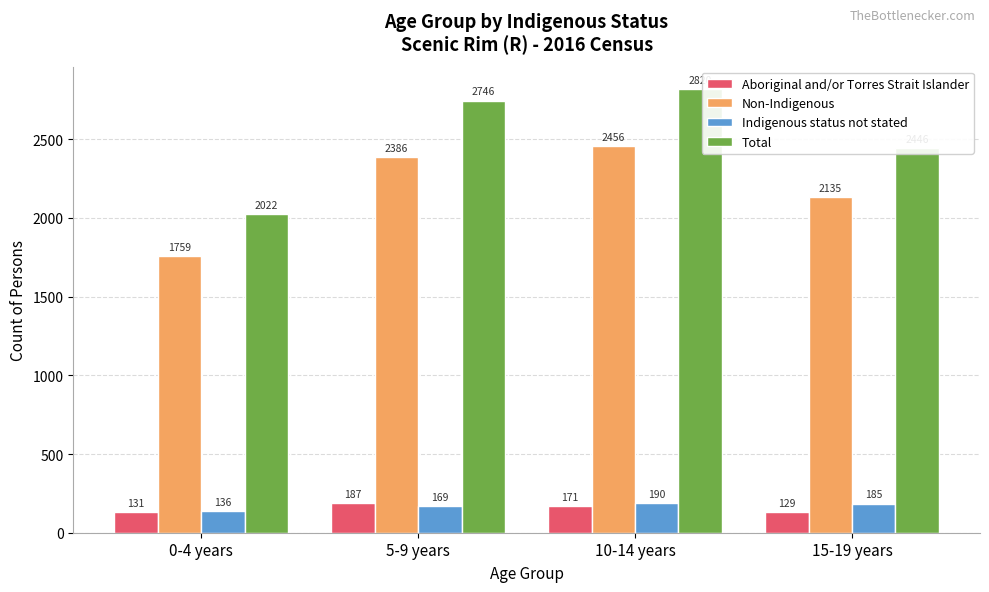

Reading right to left, list all the values displayed in this chart.

Aboriginal and/or Torres Strait Islander: 15-19 years=129	10-14 years=171	5-9 years=187	0-4 years=131
Non-Indigenous: 15-19 years=2135	10-14 years=2456	5-9 years=2386	0-4 years=1759
Indigenous status not stated: 15-19 years=185	10-14 years=190	5-9 years=169	0-4 years=136
Total: 15-19 years=2446	10-14 years=2820	5-9 years=2746	0-4 years=2022